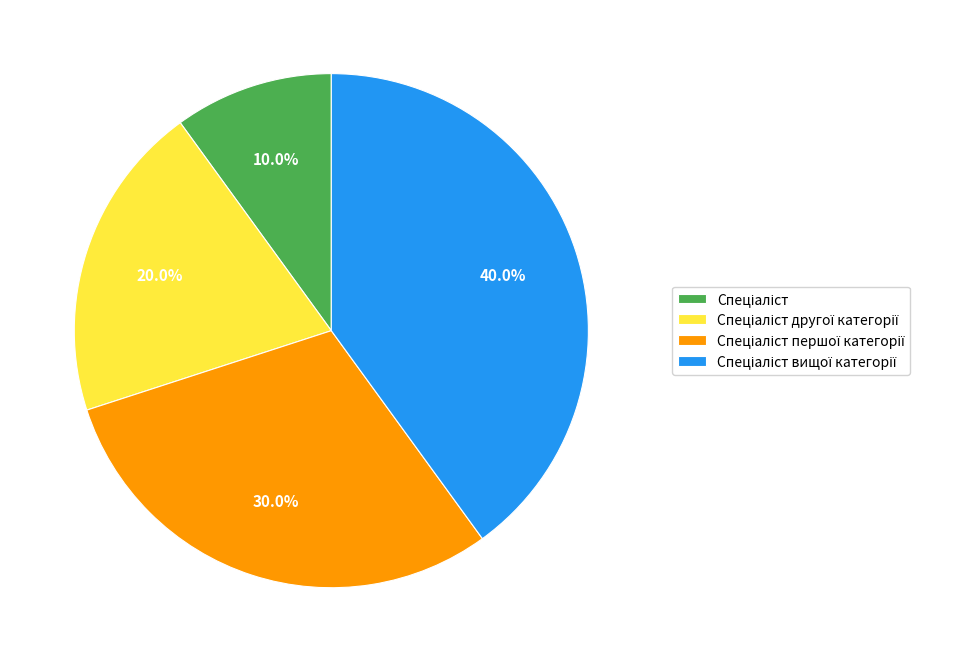

How many segments does this pie chart have?

4